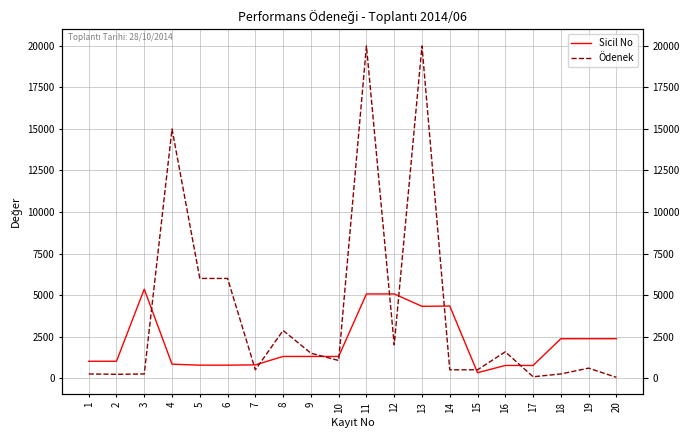

What is the approximate value of Ödenek at 13, to the nearest 100?

20000